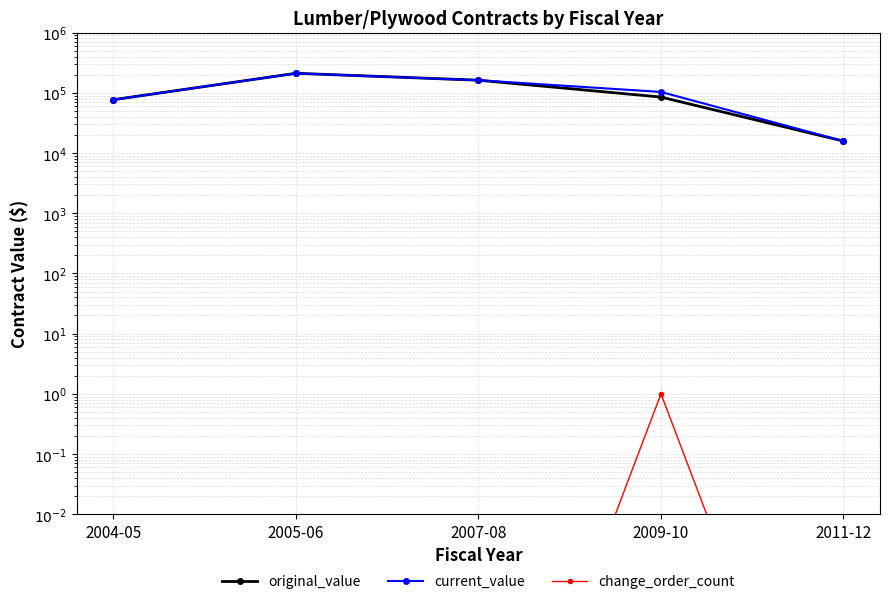

Which series changed the most between 2005-06 and 2007-08?

original_value